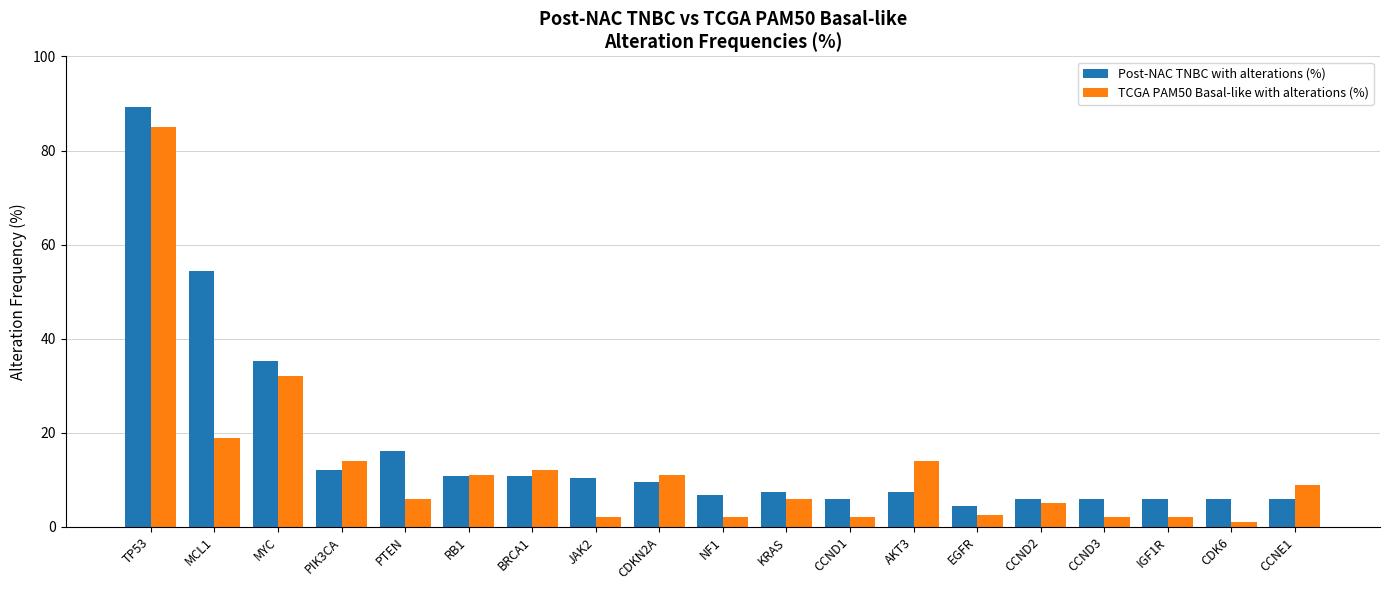

Between CCND1 and AKT3, which series saw the biggest shift?

TCGA PAM50 Basal-like with alterations (%)